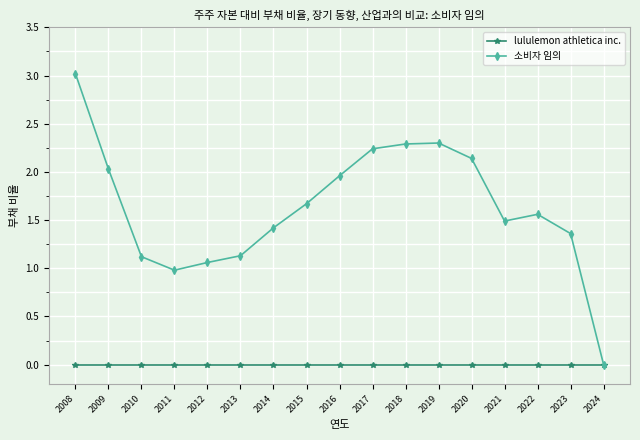

How many categories are shown in the chart?

17